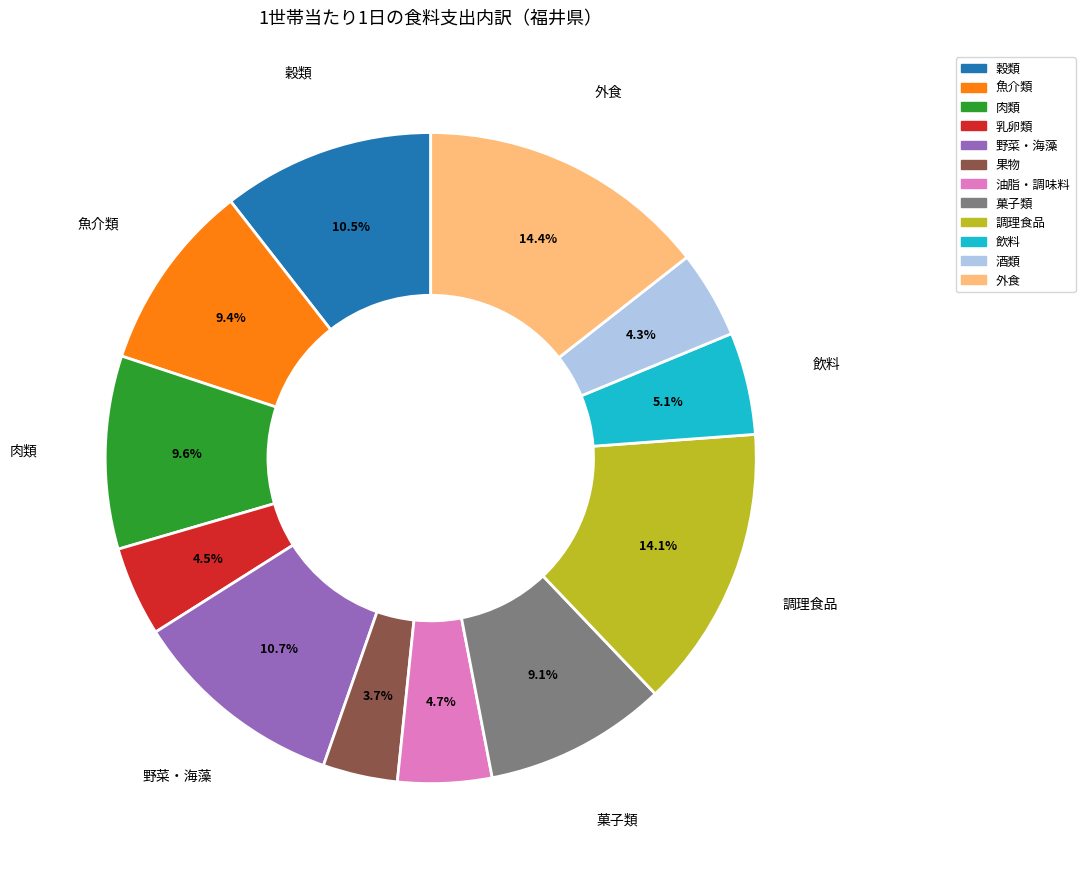

What is the smallest slice in the pie chart?

果物